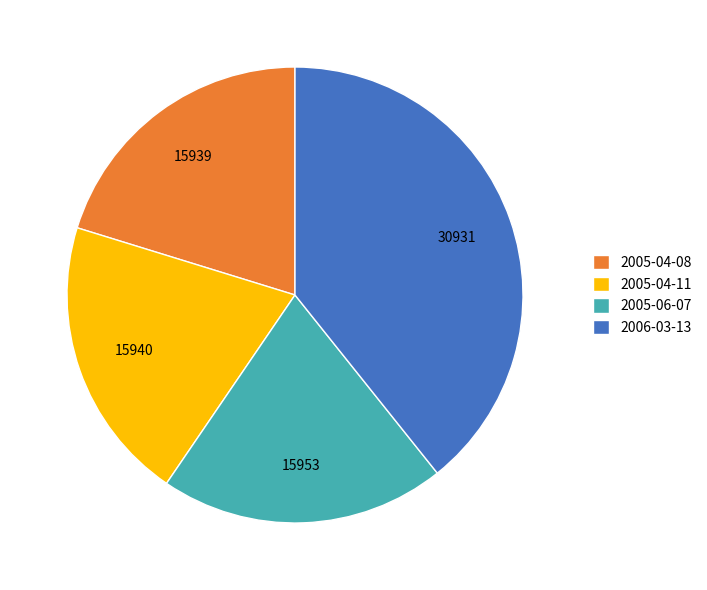

What is the largest slice in the pie chart?

2006-03-13